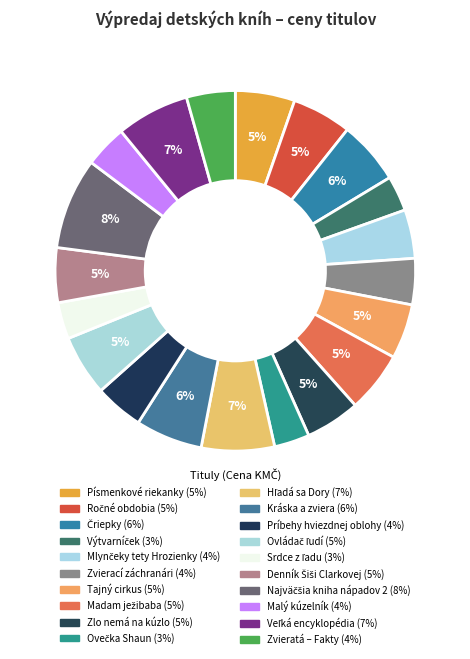

What percentage is the Kráska a zviera slice, to the nearest percent?

6%